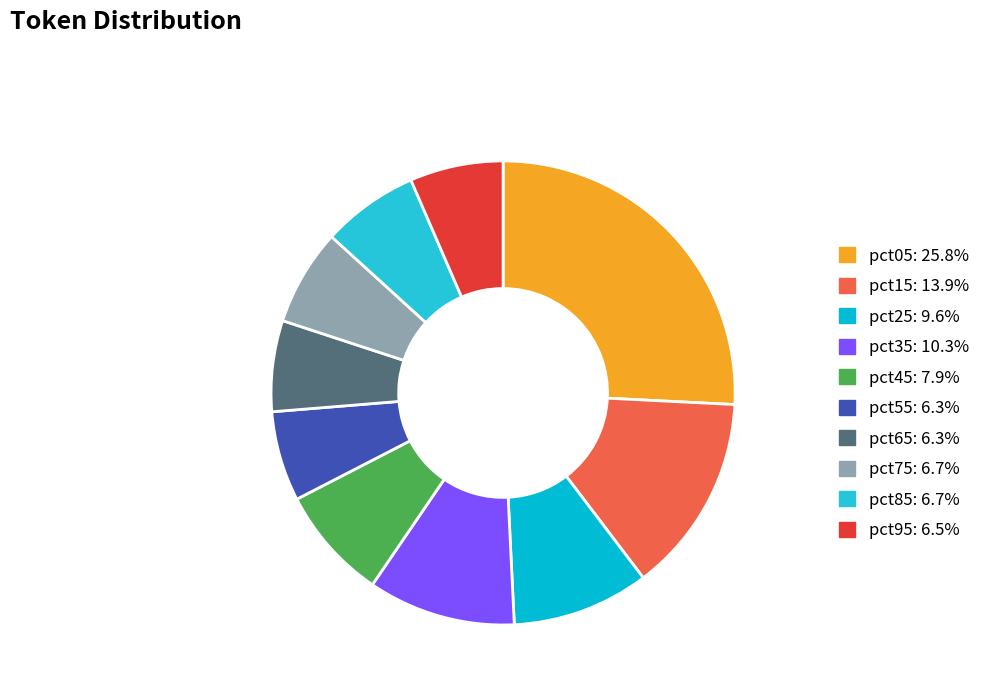

Count the number of slices in the pie.

10